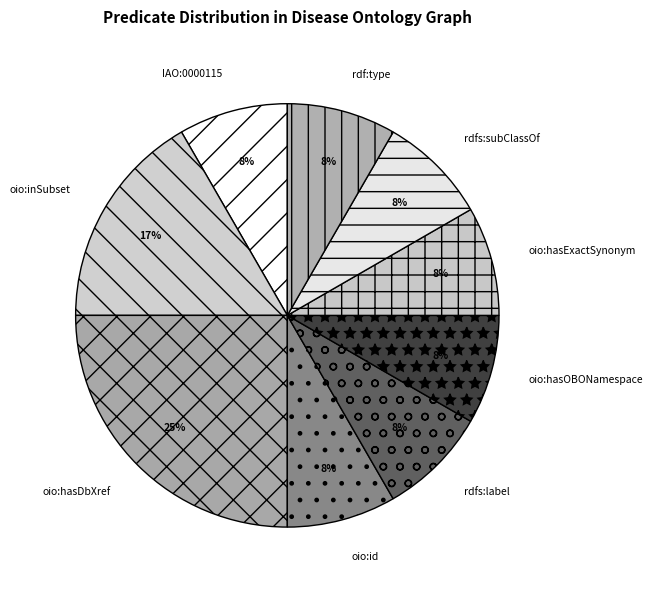

How many slices are in this pie chart?

9